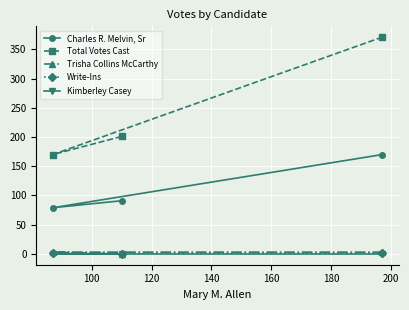

How many lines are shown in the chart?

5